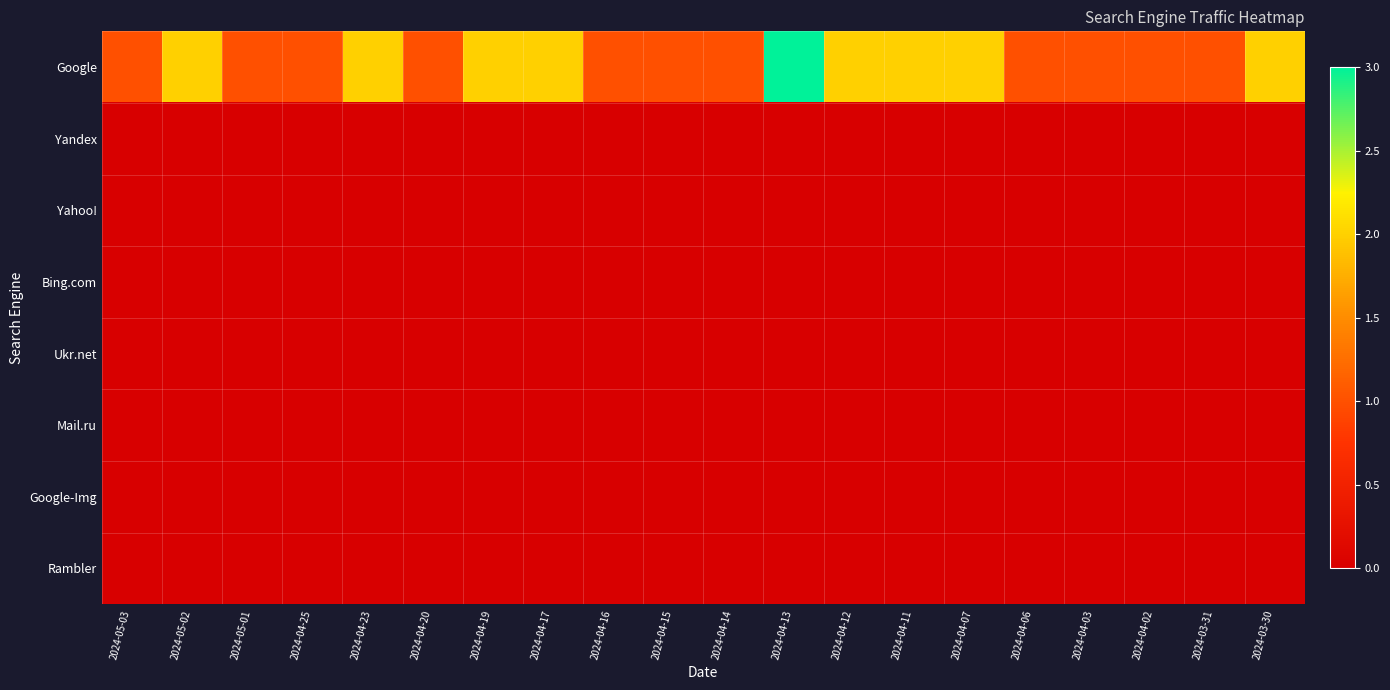

Between 2024-04-17 and 2024-05-03, which is larger?

2024-04-17